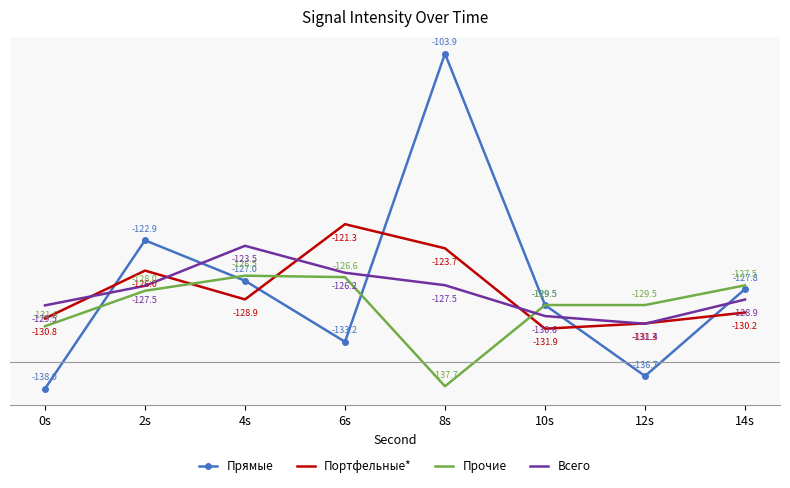

What is the difference between the second highest and minimum values in the Портфельные* series?

8.2